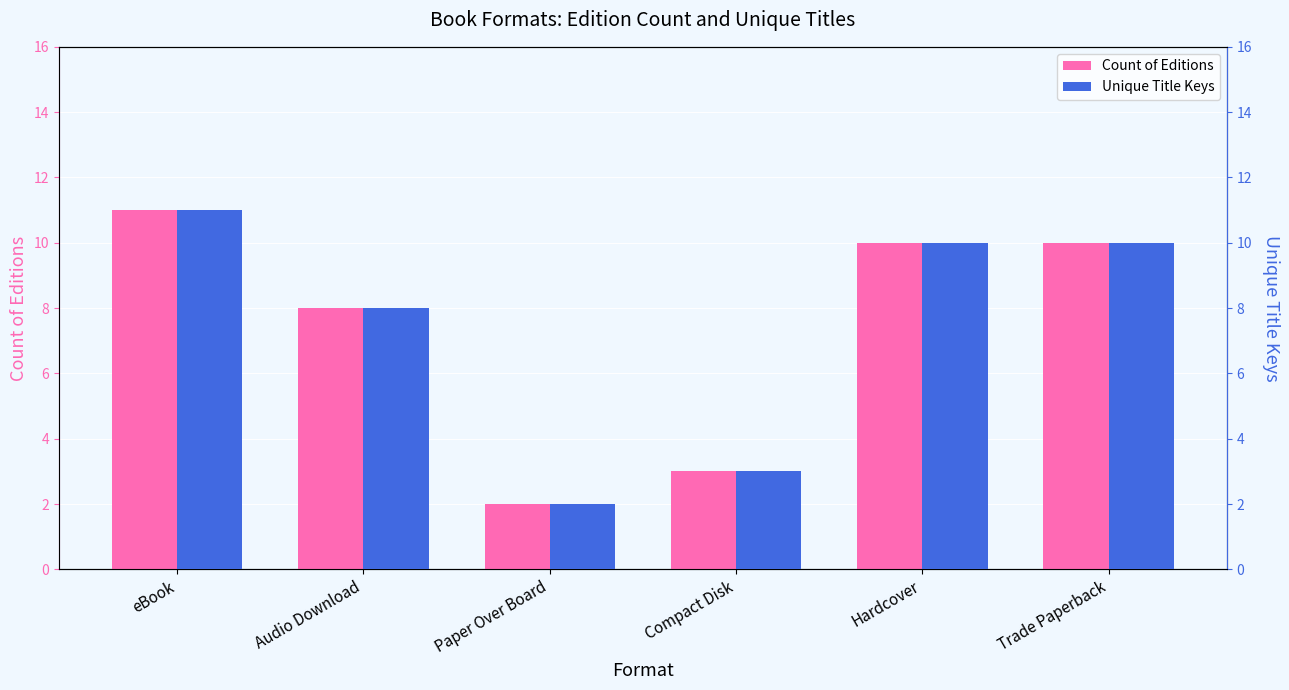

Reading right to left, what are all the values shown in this chart?

Count of Editions: Trade Paperback=10	Hardcover=10	Compact Disk=3	Paper Over Board=2	Audio Download=8	eBook=11
Unique Title Keys: Trade Paperback=10	Hardcover=10	Compact Disk=3	Paper Over Board=2	Audio Download=8	eBook=11